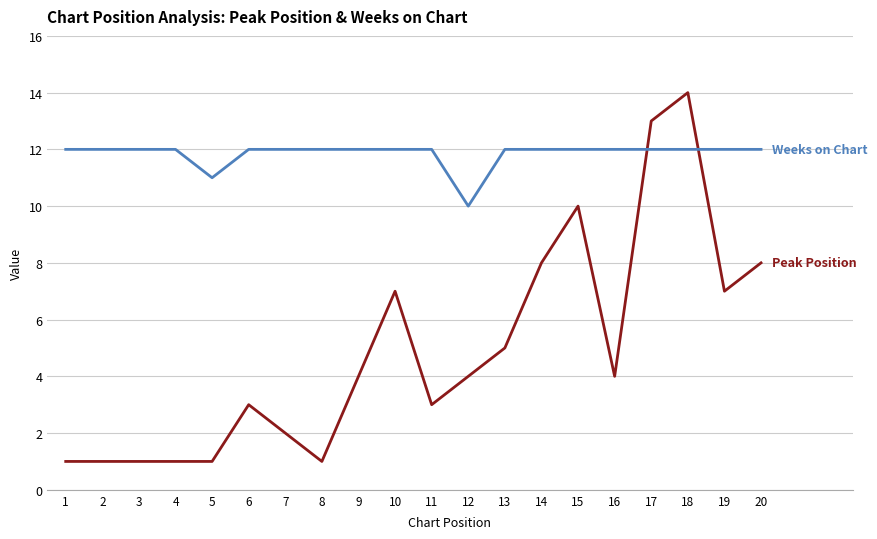

What is the spread (max minus min) of values at 9?

8